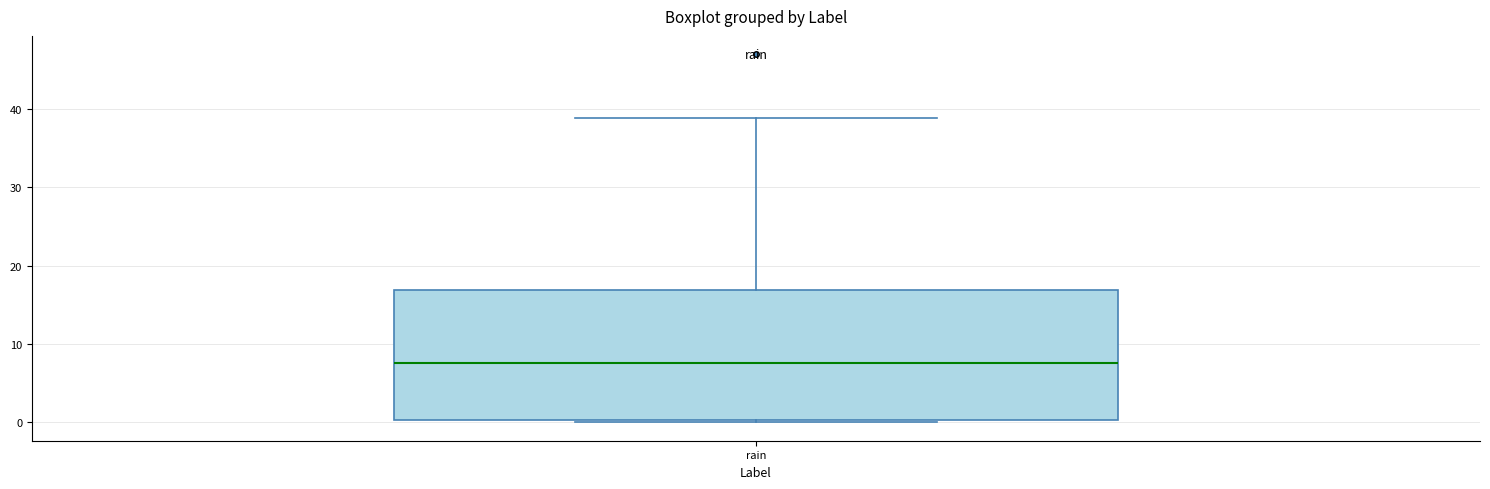

Where does the median line of the box for rain sit on the y-axis? The values are not printed on the chart, so give them approximately, as read against the axis.

8